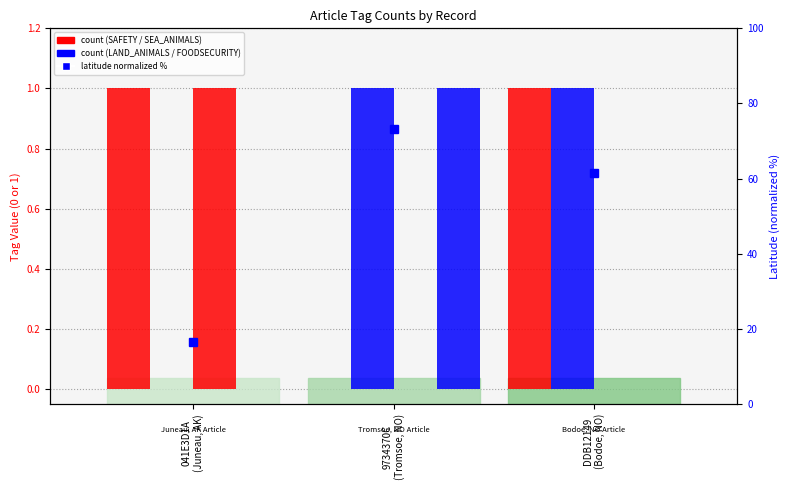

How many bars are there in each group?

4